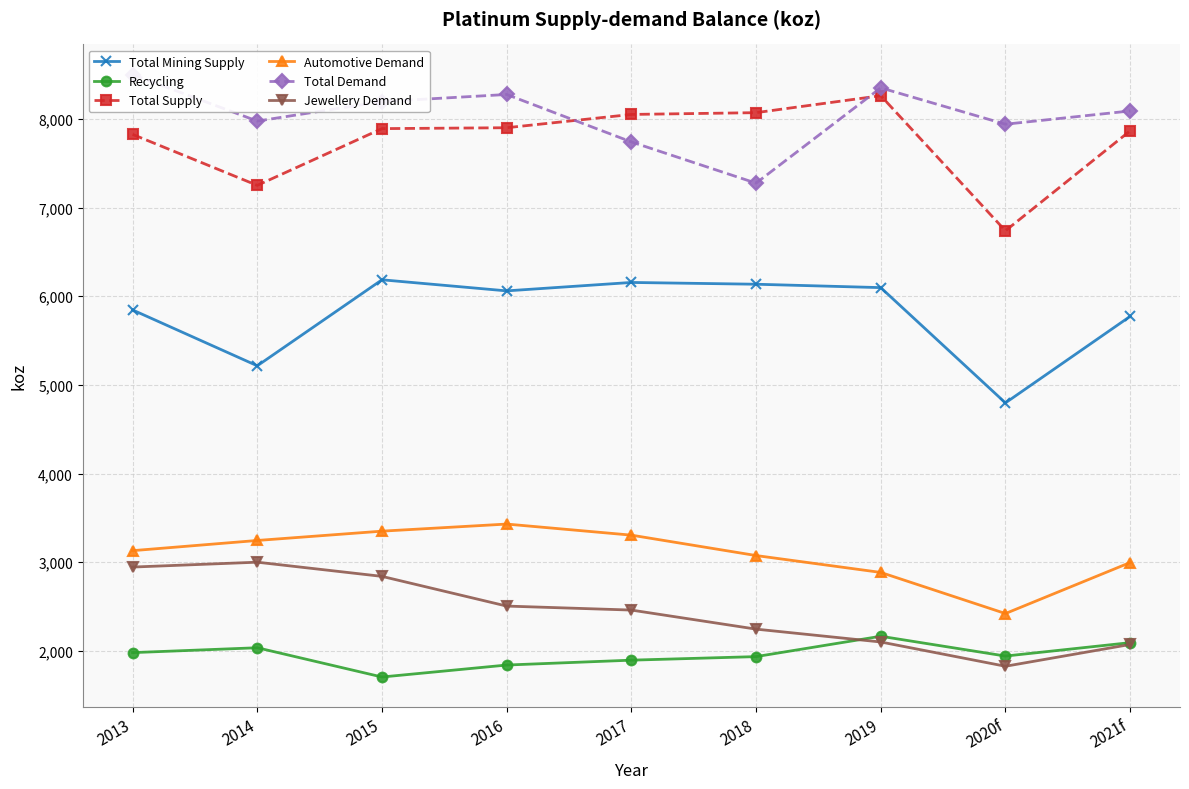

True or false: Total Mining Supply has more than 1 interior local peaks.

True